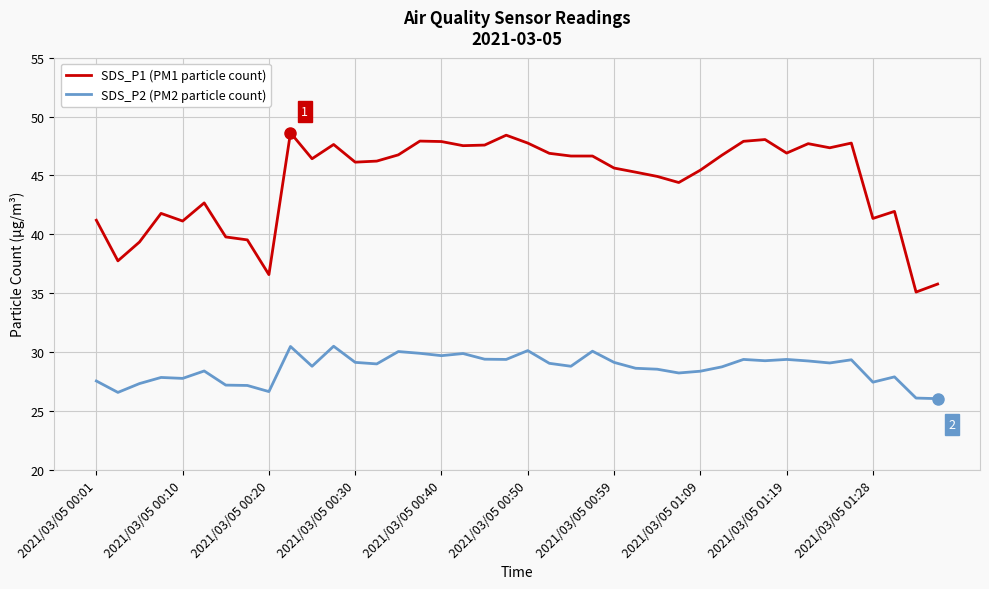

List the series in order of their overall mean, highest first.

SDS_P1 (PM1 particle count), SDS_P2 (PM2 particle count)